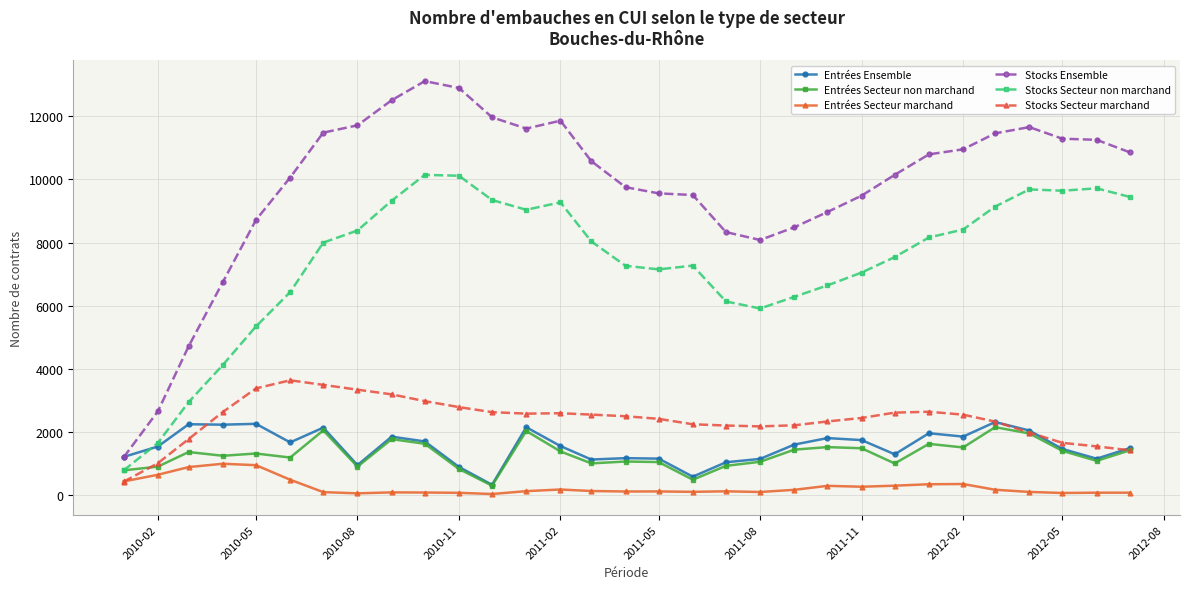

True or false: Stocks Ensemble has more than 1 points higher than both neighbors.

True